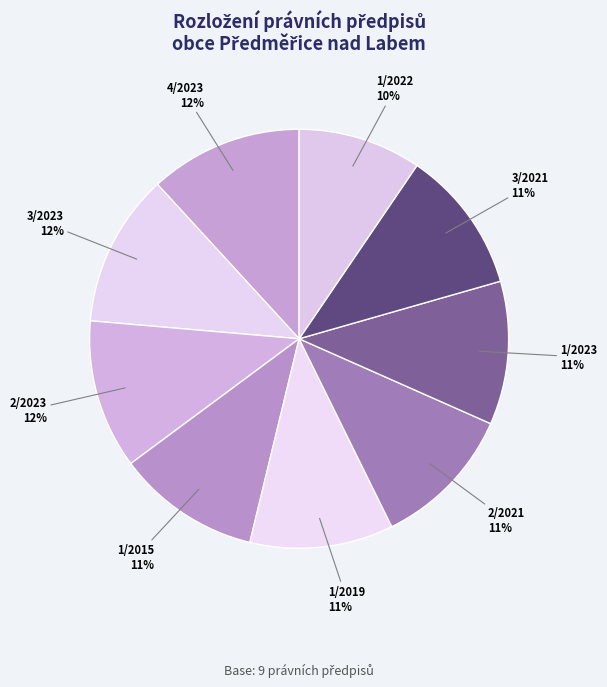

What percentage is the 2/2021 slice, to the nearest percent?

11%